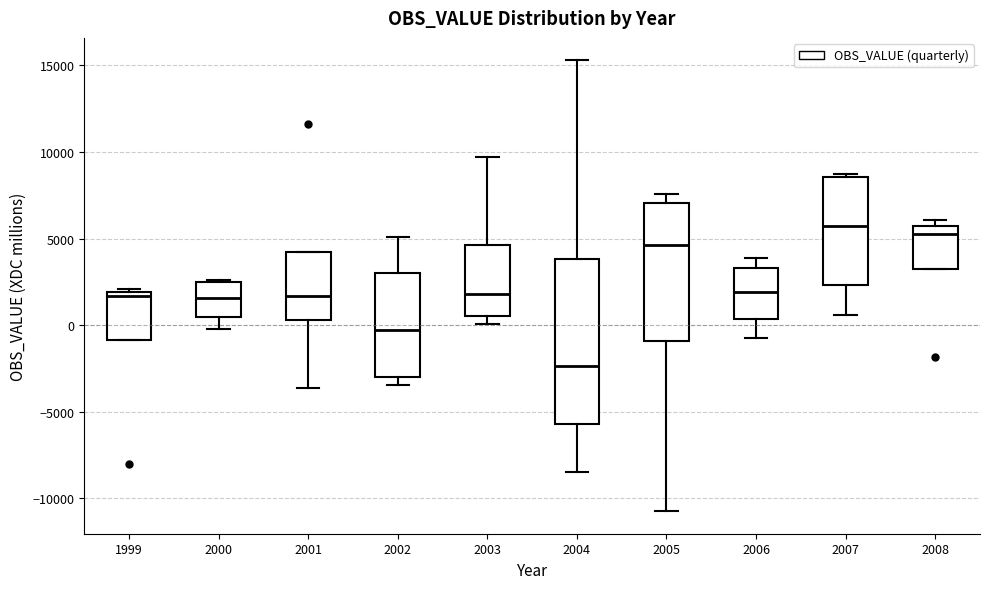

Reading left to right, read every box against the y-axis: the position of its median line, the range the box covers, and the ends of its whiskers. The values are not printed on the chart, so give them approximately, as read against the axis.

1999: median 1500, box -1000 to 2000, whiskers -1000 to 2000 (just above the box's upper edge)
2000: median 1500, box 500 to 2500, whiskers 0 to 2500 (just above the box's upper edge)
2001: median 1500, box 500 to 4000, whiskers -3500 to 4000
2002: median -500, box -3000 to 3000, whiskers -3500 to 5000
2003: median 2000, box 500 to 4500, whiskers 0 to 9500
2004: median -2500, box -5500 to 4000, whiskers -8500 to 15500
2005: median 4500, box -1000 to 7000, whiskers -11000 to 7500
2006: median 2000, box 500 to 3500, whiskers -500 to 4000
2007: median 5500, box 2500 to 8500, whiskers 500 to 9000
2008: median 5500 (just below the box's upper edge), box 3000 to 5500, whiskers 3000 to 6000